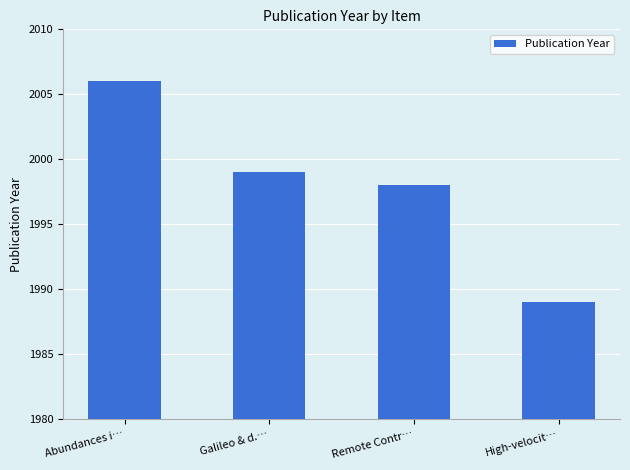

What position from the right is Galileo & d.…?

3